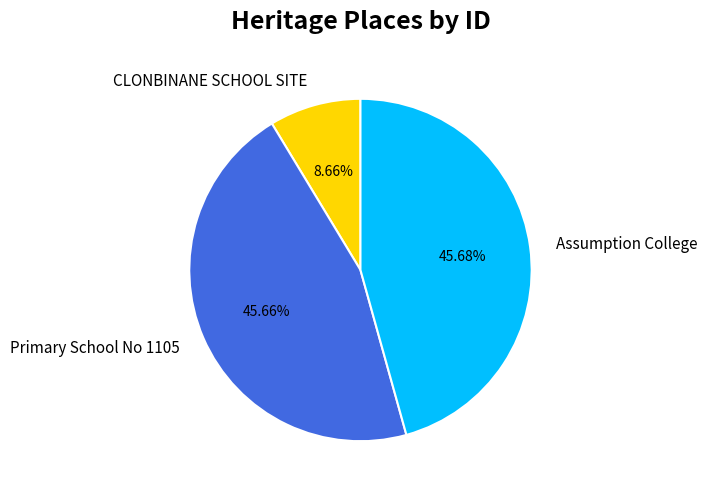

True or false: Assumption College accounts for 34% of the total.

False